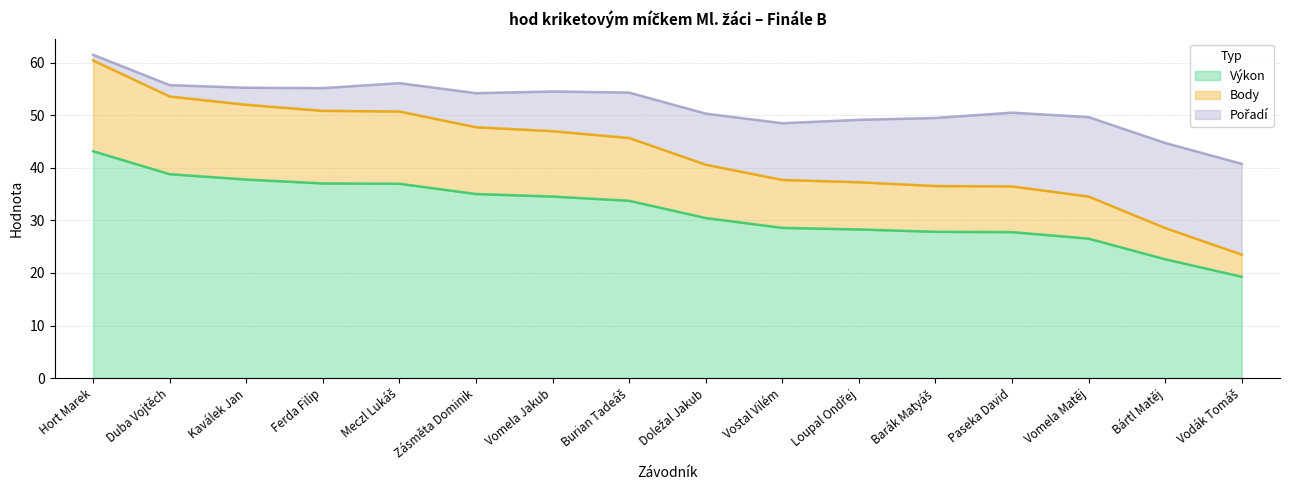

What is the minimum value shown in the chart?

19.3